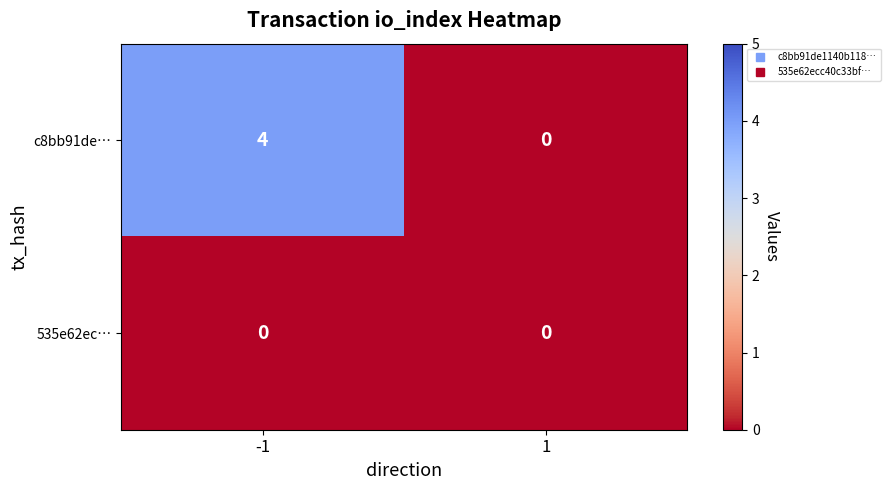

What value does the c8bb91de… series have at -1?

4